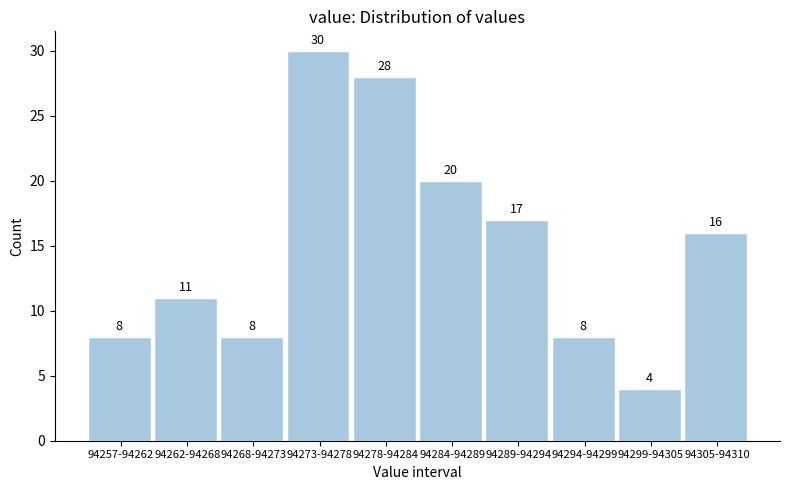

Reading right to left, list all the values displayed in this chart.

94305-94310=16	94299-94305=4	94294-94299=8	94289-94294=17	94284-94289=20	94278-94284=28	94273-94278=30	94268-94273=8	94262-94268=11	94257-94262=8